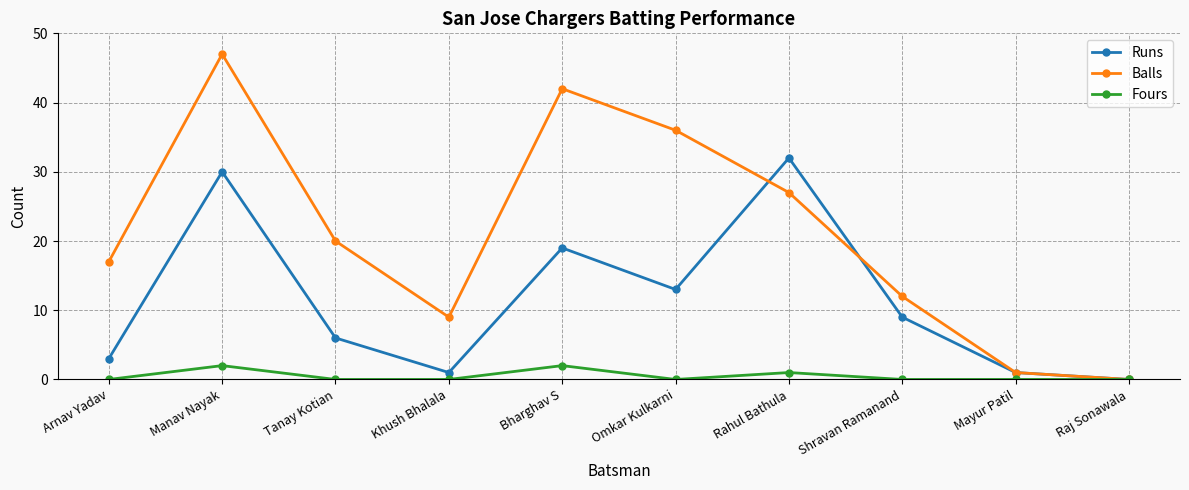

At which category is the sum across all series the highest?

Manav Nayak